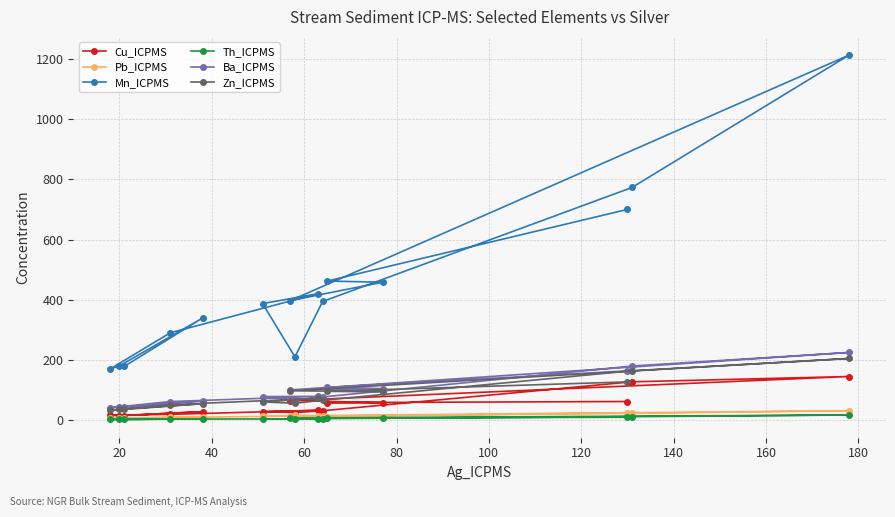

How many lines are shown in the chart?

6